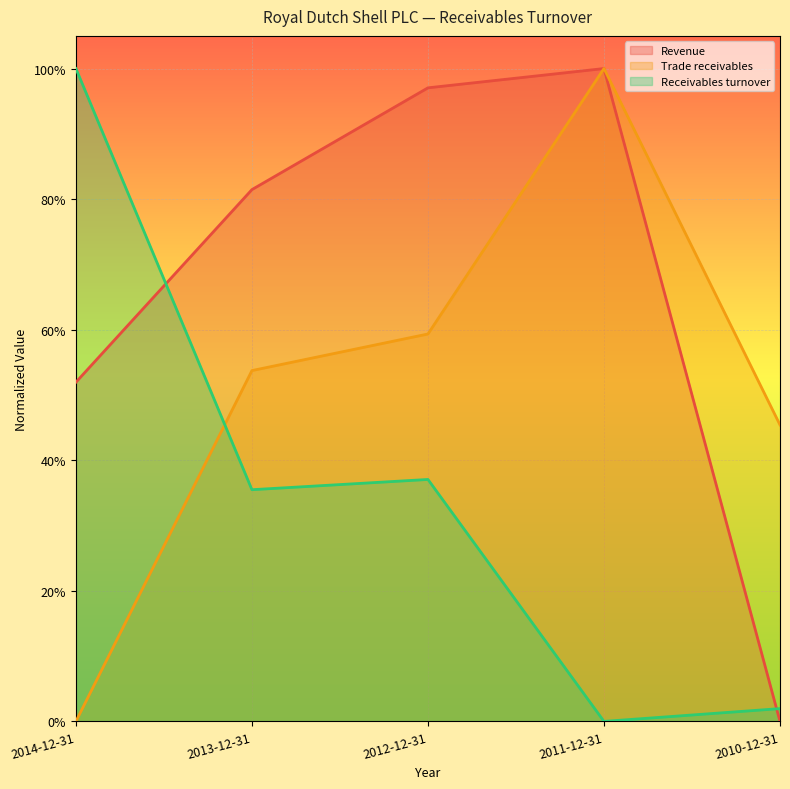

True or false: Trade receivables and Revenue cross at least once.

False